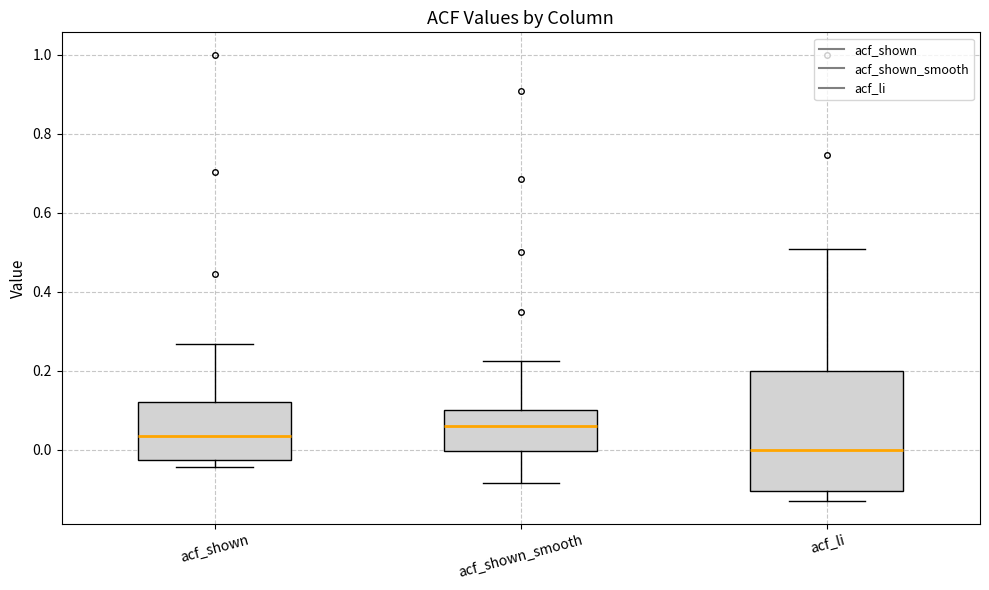

Where is the upper edge of the box for acf_shown_smooth on the y-axis? The values are not printed on the chart, so give them approximately, as read against the axis.

0.10